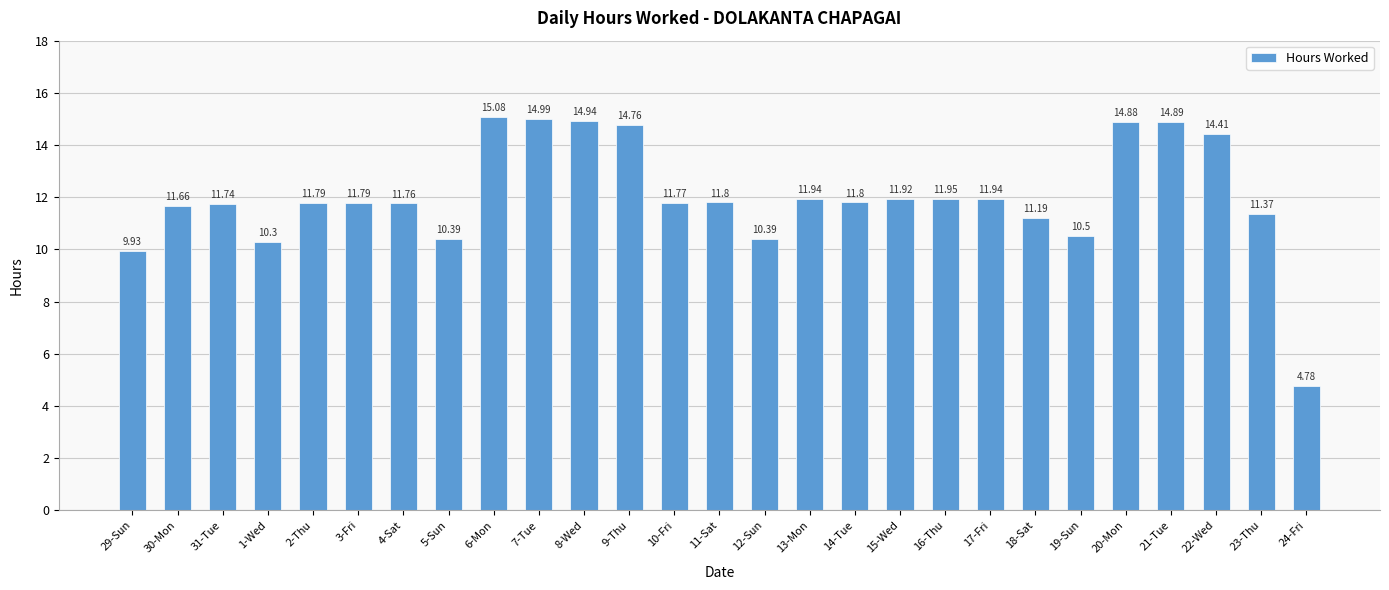

What is the change in value from 30-Mon to 17-Fri?

+0.3